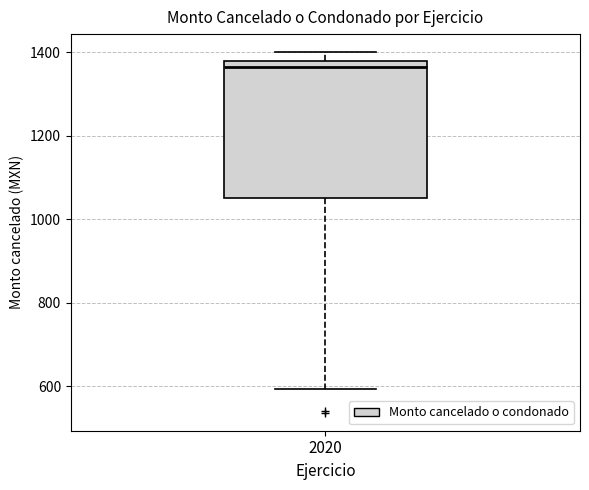

Transcribe this box plot: give where the median line is, the range the box spans, and where the two whiskers end, as read against the y-axis. The values are not printed on the chart, so give them approximately, as read against the axis.

median 1360, box 1060 to 1380, whiskers 600 to 1400